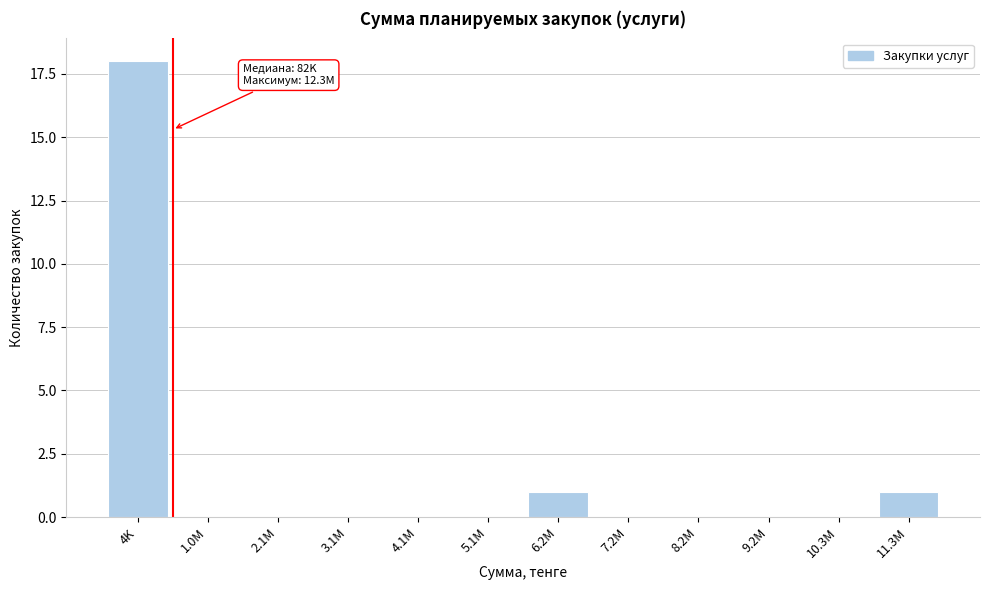

Reading left to right, transcribe all the data shown in this chart.

4K=18	1.0M=0	2.1M=0	3.1M=0	4.1M=0	5.1M=0	6.2M=1	7.2M=0	8.2M=0	9.2M=0	10.3M=0	11.3M=1